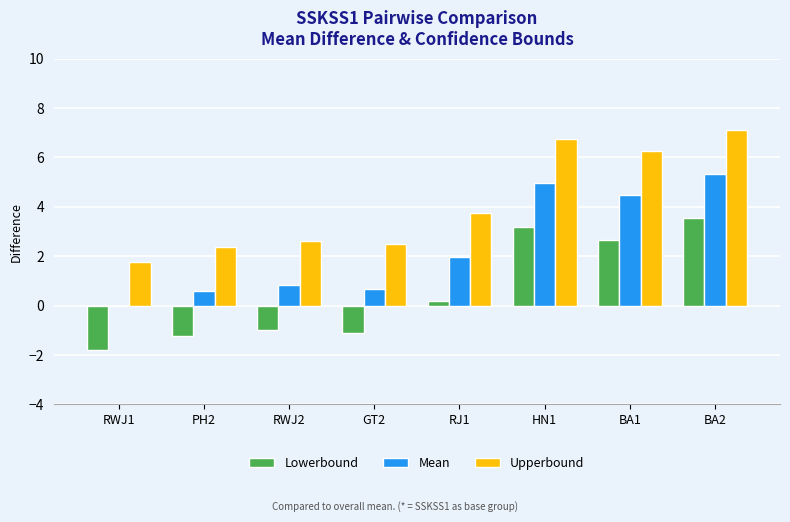

At which label does Mean first exceed 1?

RJ1